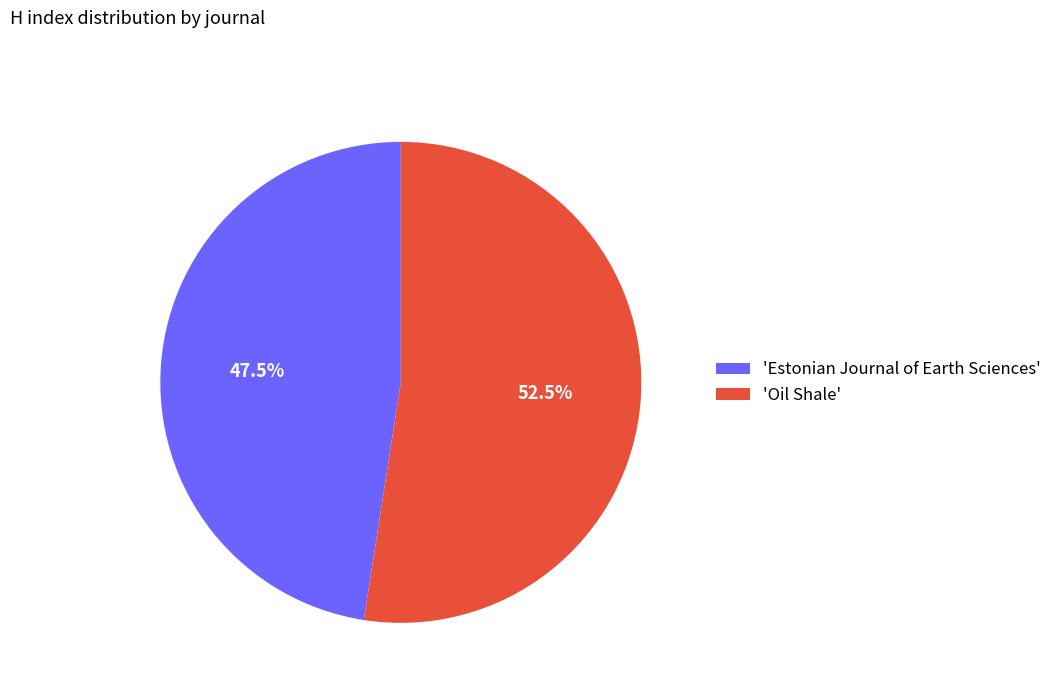

What is the ratio of the value at 'Estonian Journal of Earth Sciences' to the value at 'Oil Shale'?

0.9